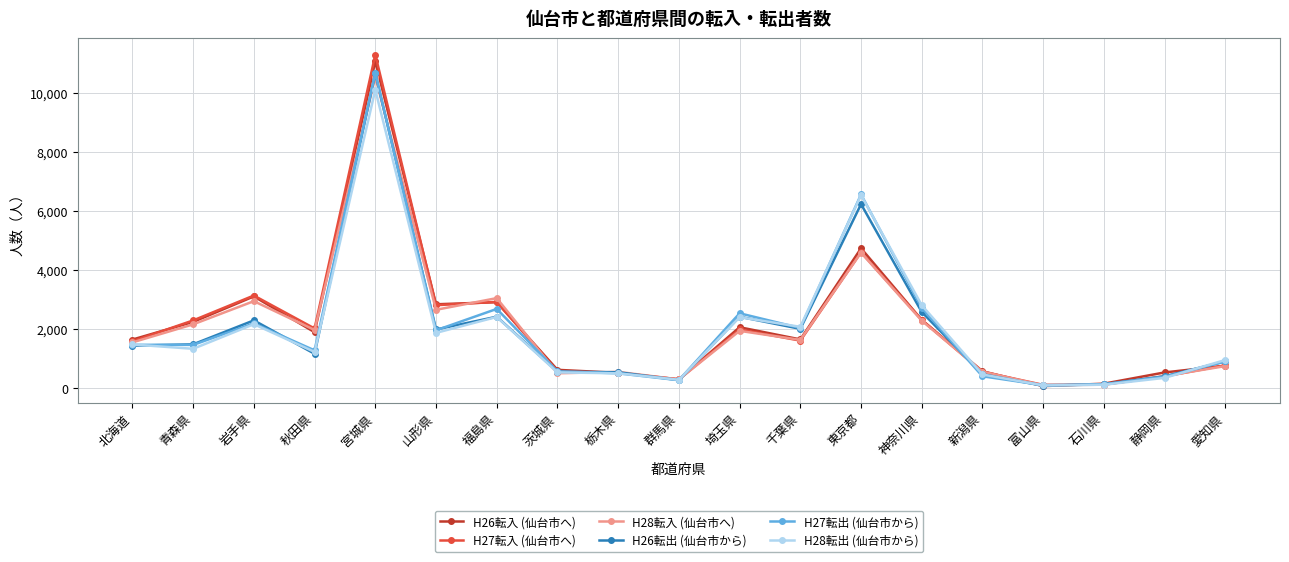

True or false: H28転出 (仙台市から) has a value of 1365 at 岩手県.

False